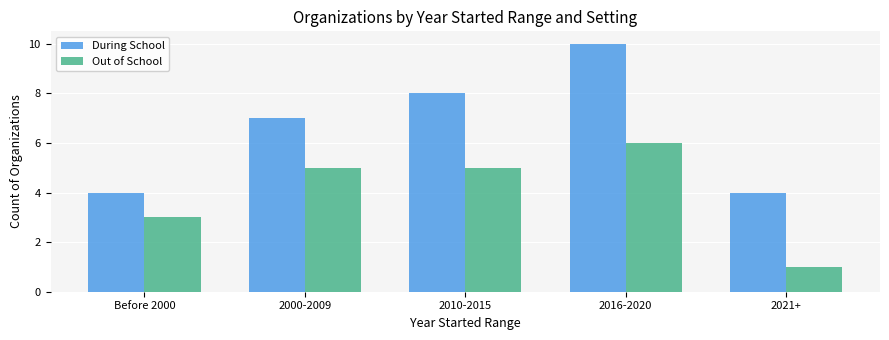

Are the bars grouped side by side (vs. stacked)?

Yes